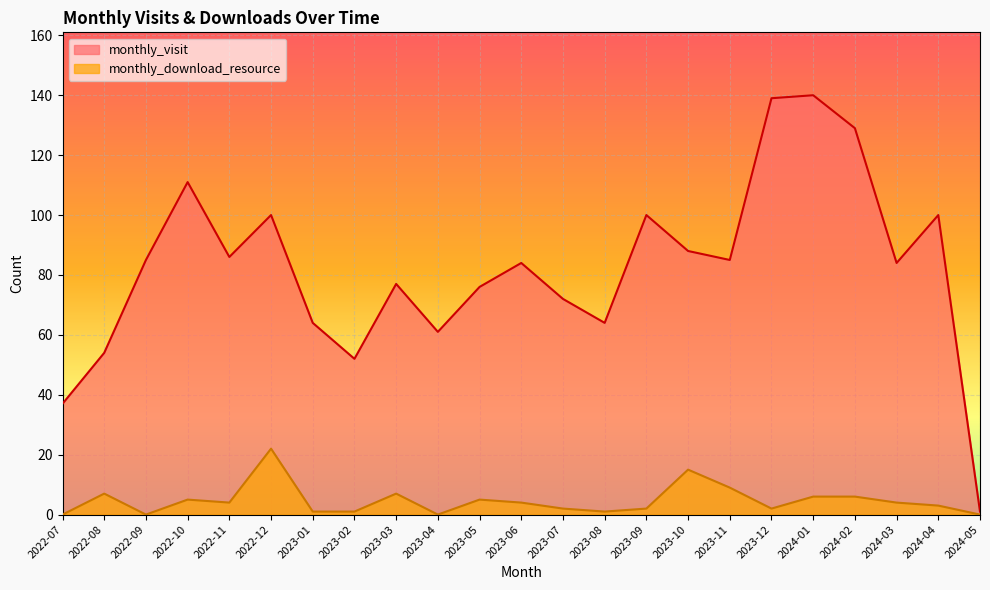

What is the label of the 15th point from the right?

2023-03